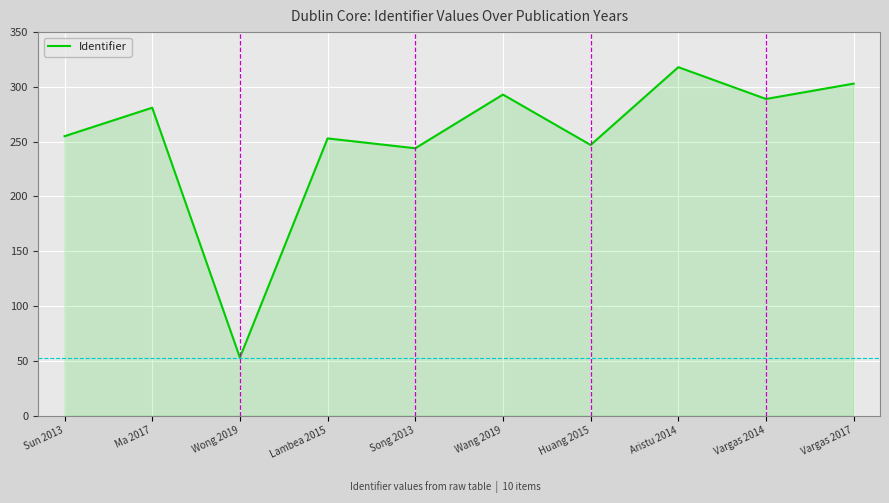

What is the approximate value at Lambea 2015, to the nearest 50?

250